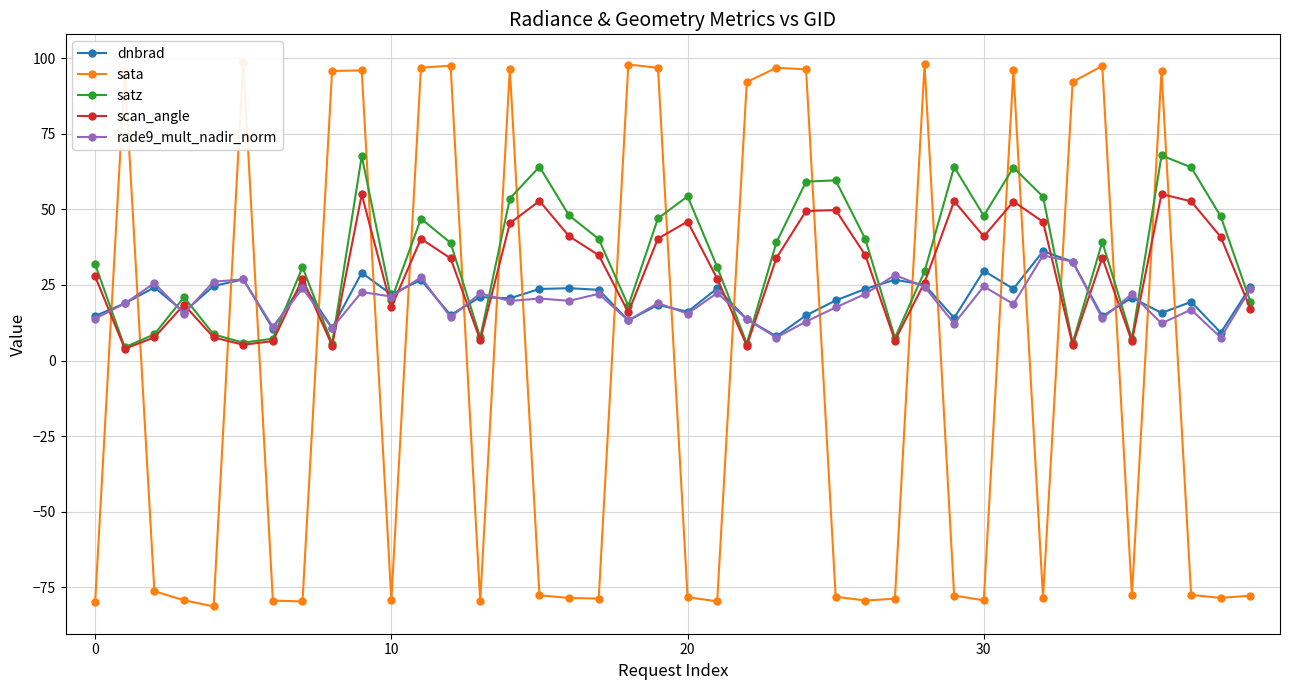

True or false: scan_angle has more than 1 interior local peaks.

True